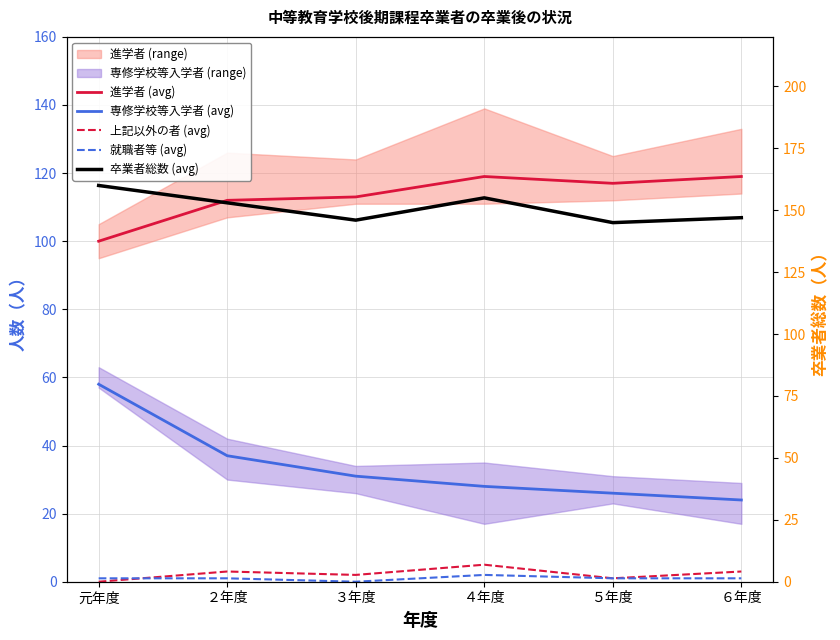

List the labels in order of 卒業者総数 (avg) value, largest first.

元年度, ４年度, ２年度, ６年度, ３年度, ５年度